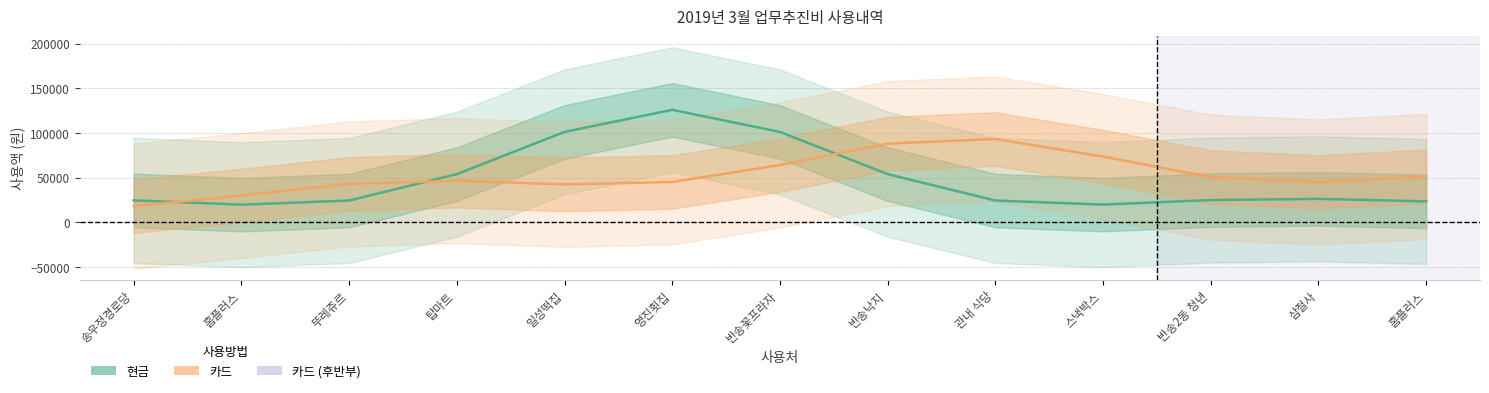

How many data points in 현금 are less than 24864?

6